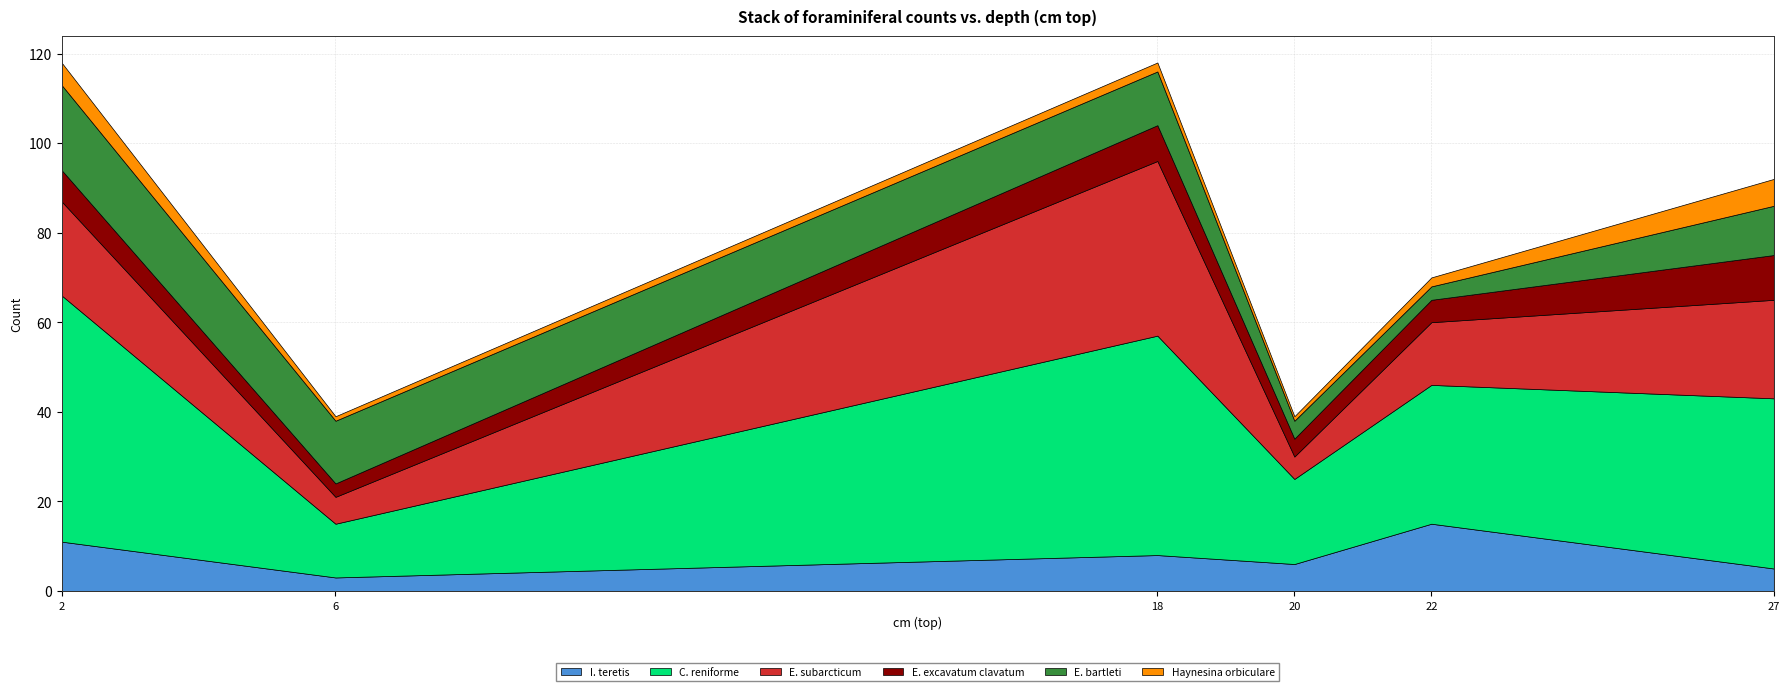

Which series has the largest total across all categories?

C. reniforme